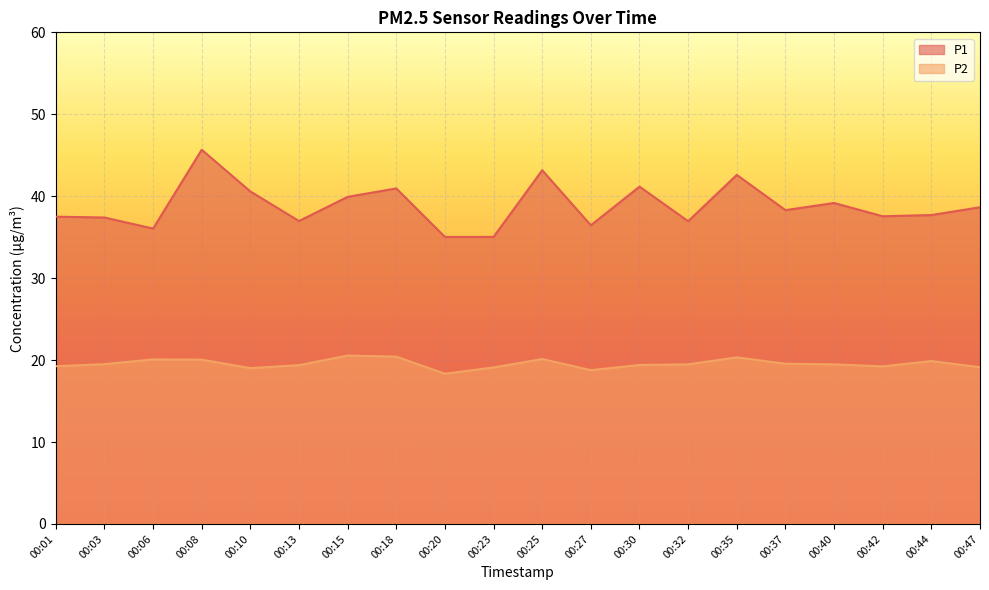

True or false: P1 and P2 cross at least once.

False